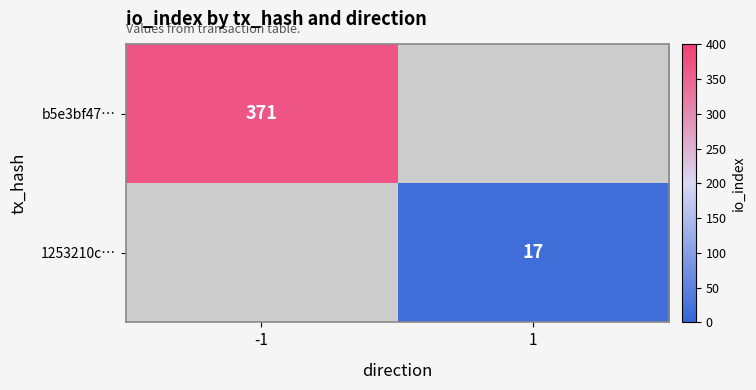

At which category does the chart reach its peak across all series?

-1